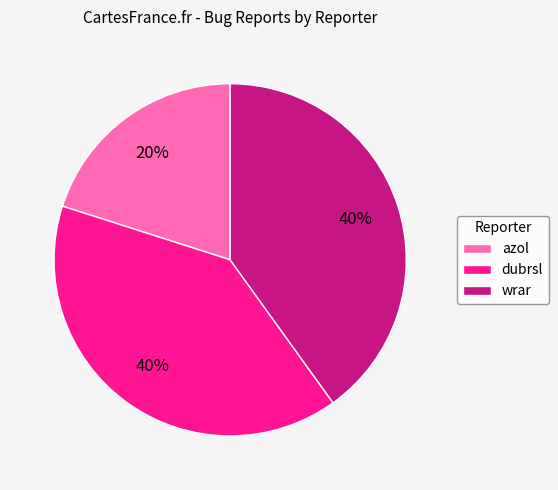

Is the sum of dubrsl and azol greater than half?

Yes